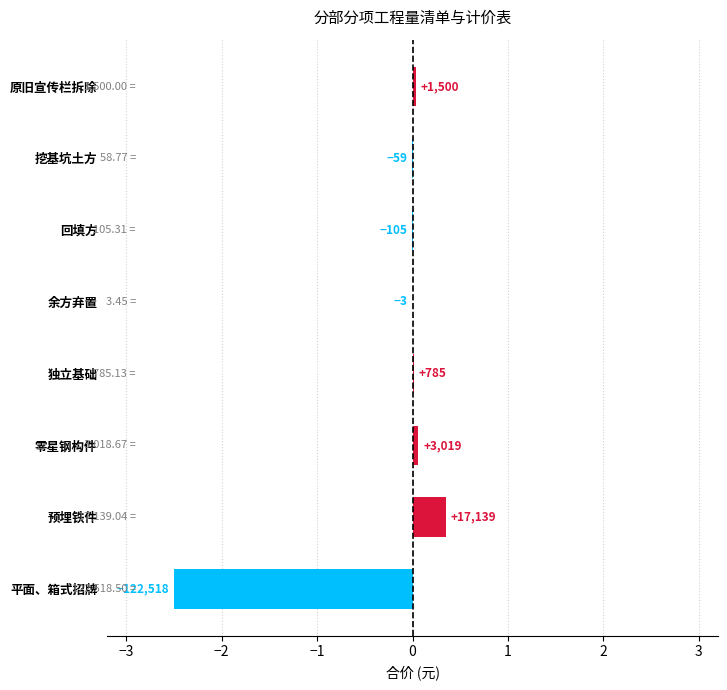

What is the difference between the second highest and minimum values?

2.6